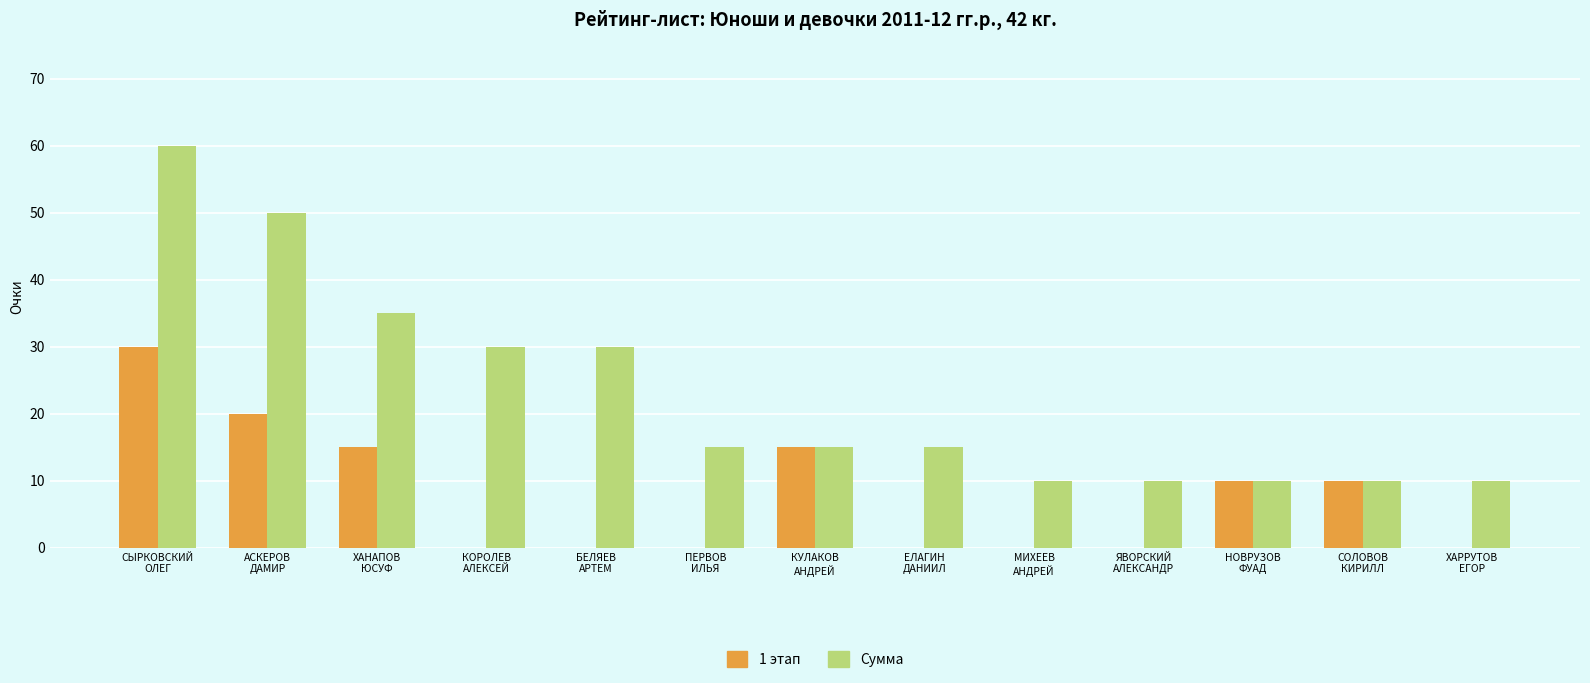

Which series has the largest total across all categories?

Сумма